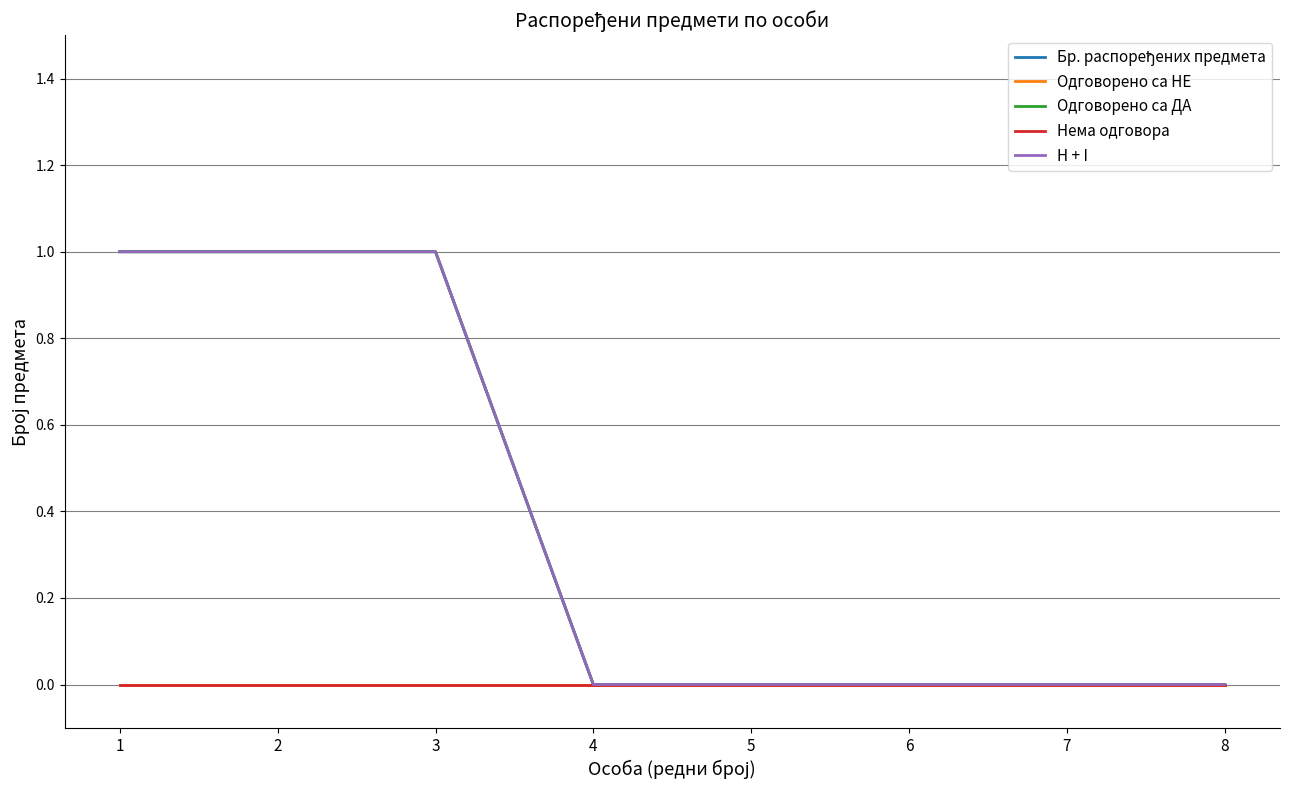

Reading left to right, transcribe all the data shown in this chart.

Бр. распоређених предмета: 1	1	1	0	0	0	0	0
Одговорено са НЕ: 0	0	0	0	0	0	0	0
Одговорено са ДА: 1	1	1	0	0	0	0	0
Нема одговора: 0	0	0	0	0	0	0	0
H + I: 1	1	1	0	0	0	0	0